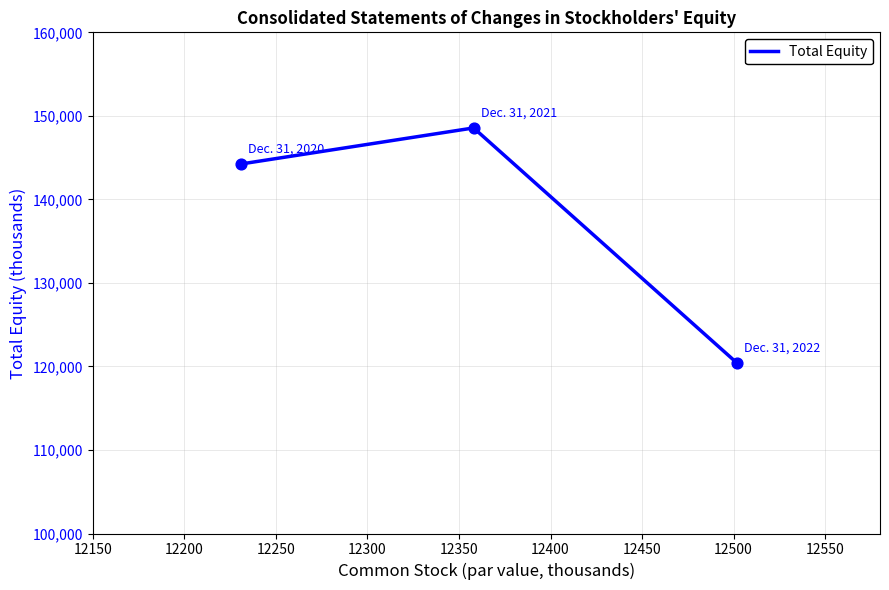

What is the maximum value shown in the chart?

148555